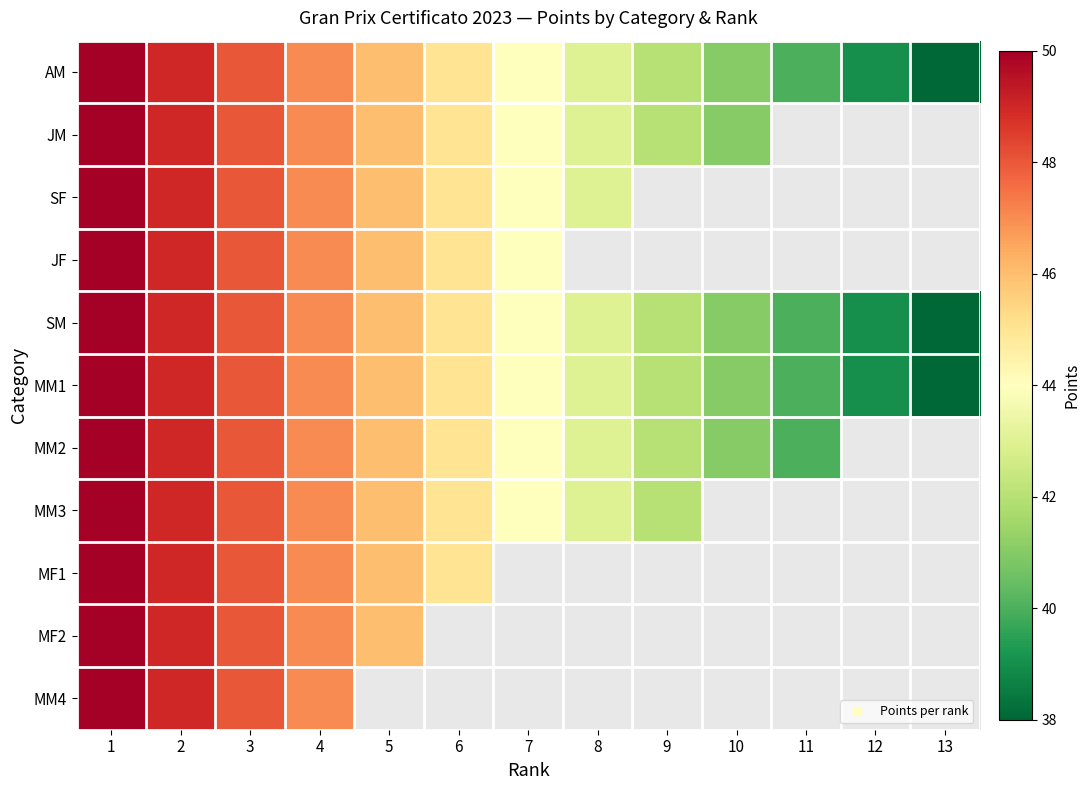

Count the number of data series in this chart.

11